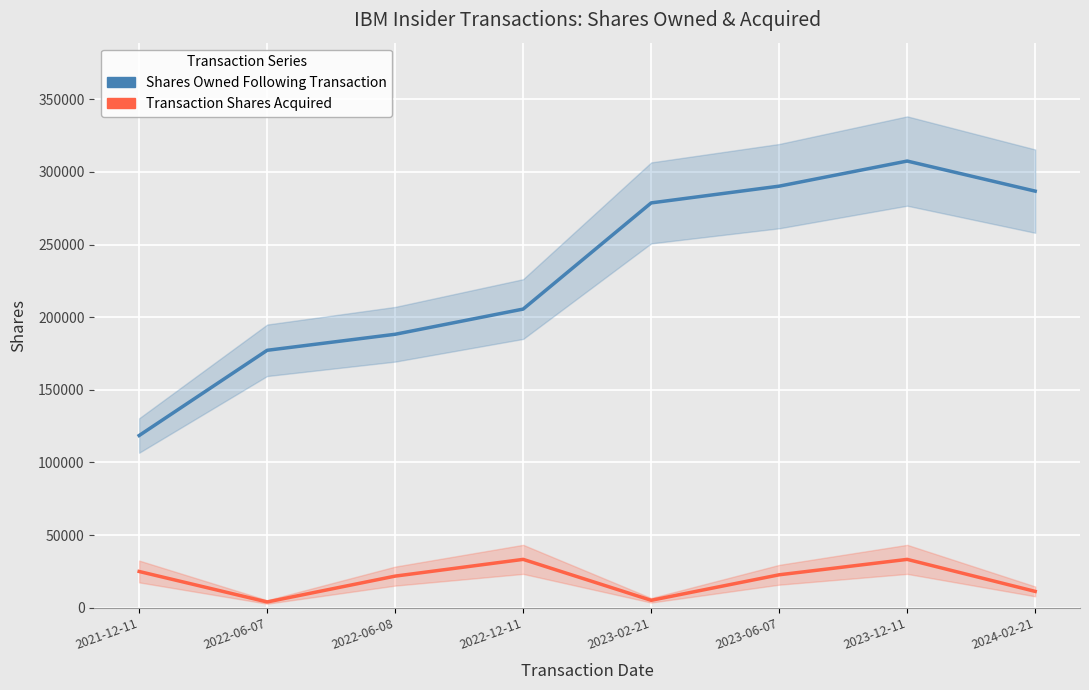

How many values in the Shares Owned Following Transaction series exceed 278637?

3